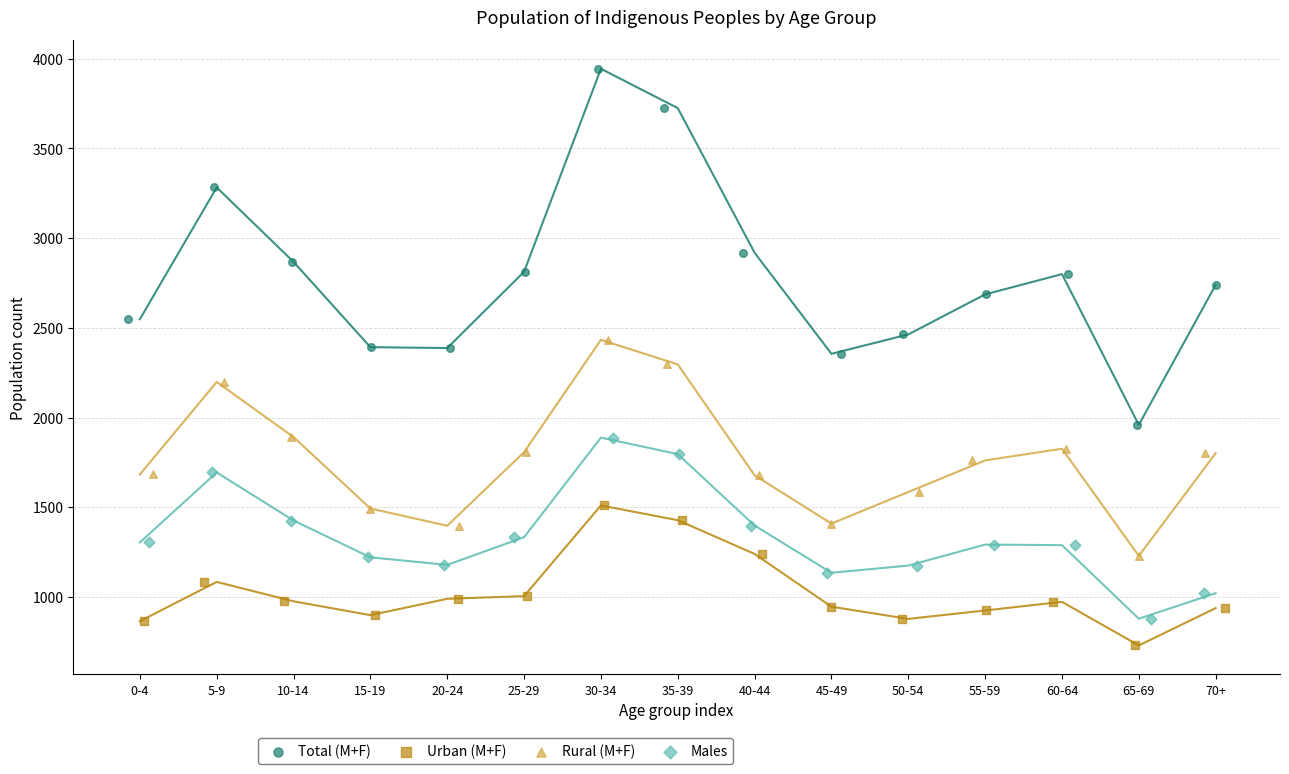

Which series has the widest spread of Y values?

Total (M+F)